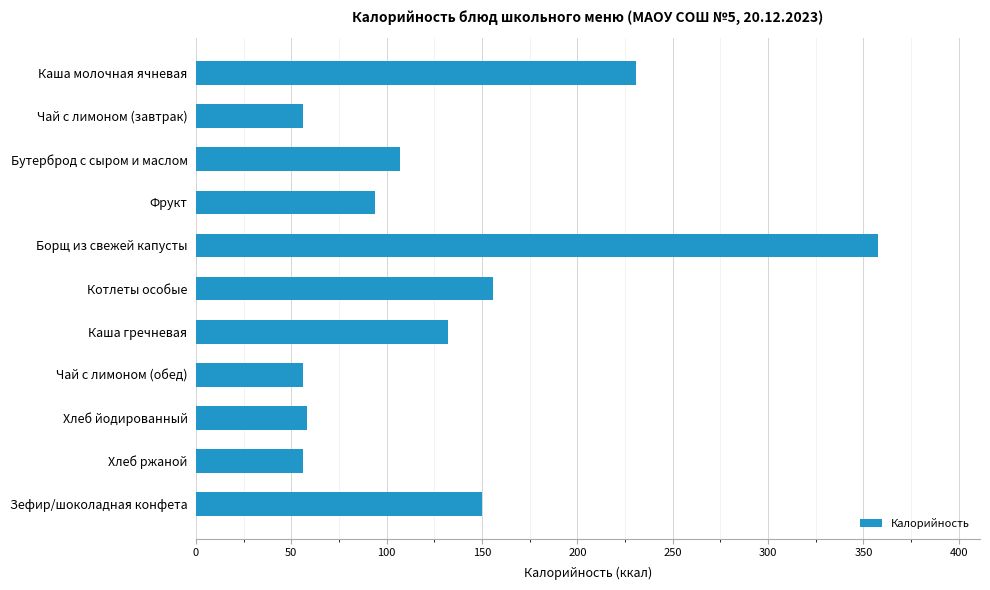

Reading top to bottom, list all the values displayed in this chart.

230.7	56.0	107.0	94.0	357.5	156.0	132.2	56.0	58.0	56.0	150.0